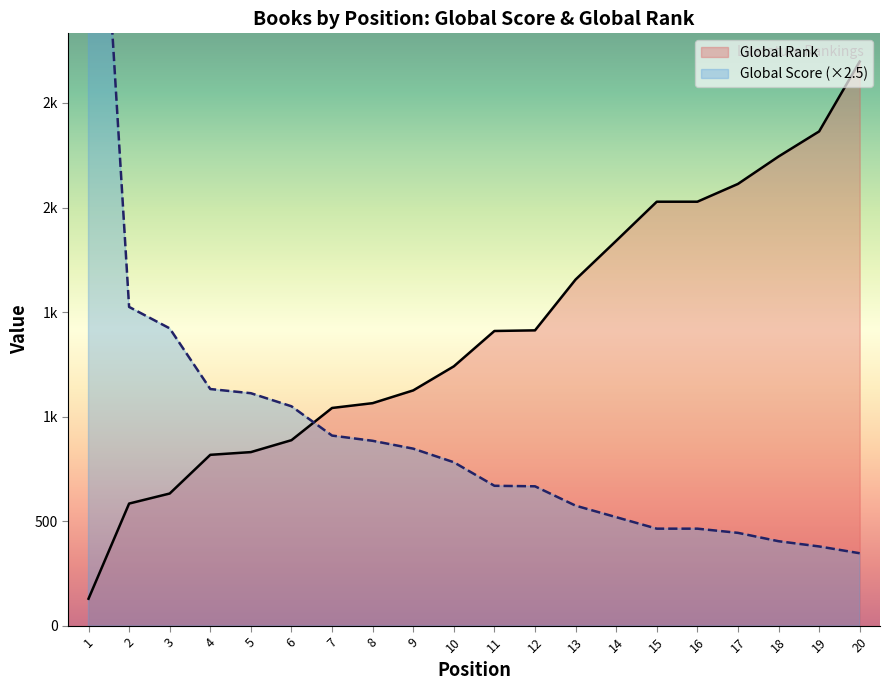

What is the value of the Global Score (×2.5) point at the 19th from the left?

380.0